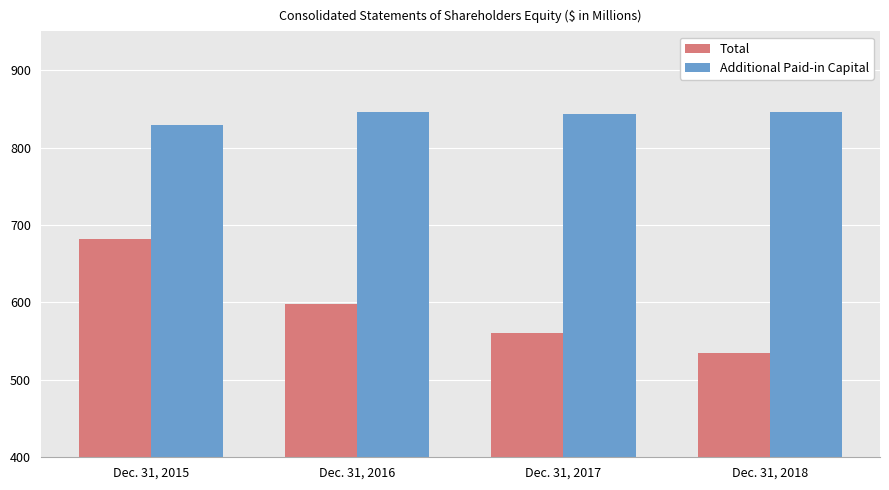

The value of Additional Paid-in Capital at Dec. 31, 2015 is 523.9. True or false?

False